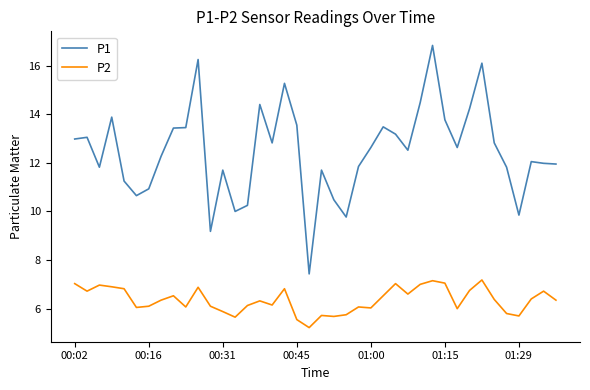

Which series has the largest range (max minus min)?

P1